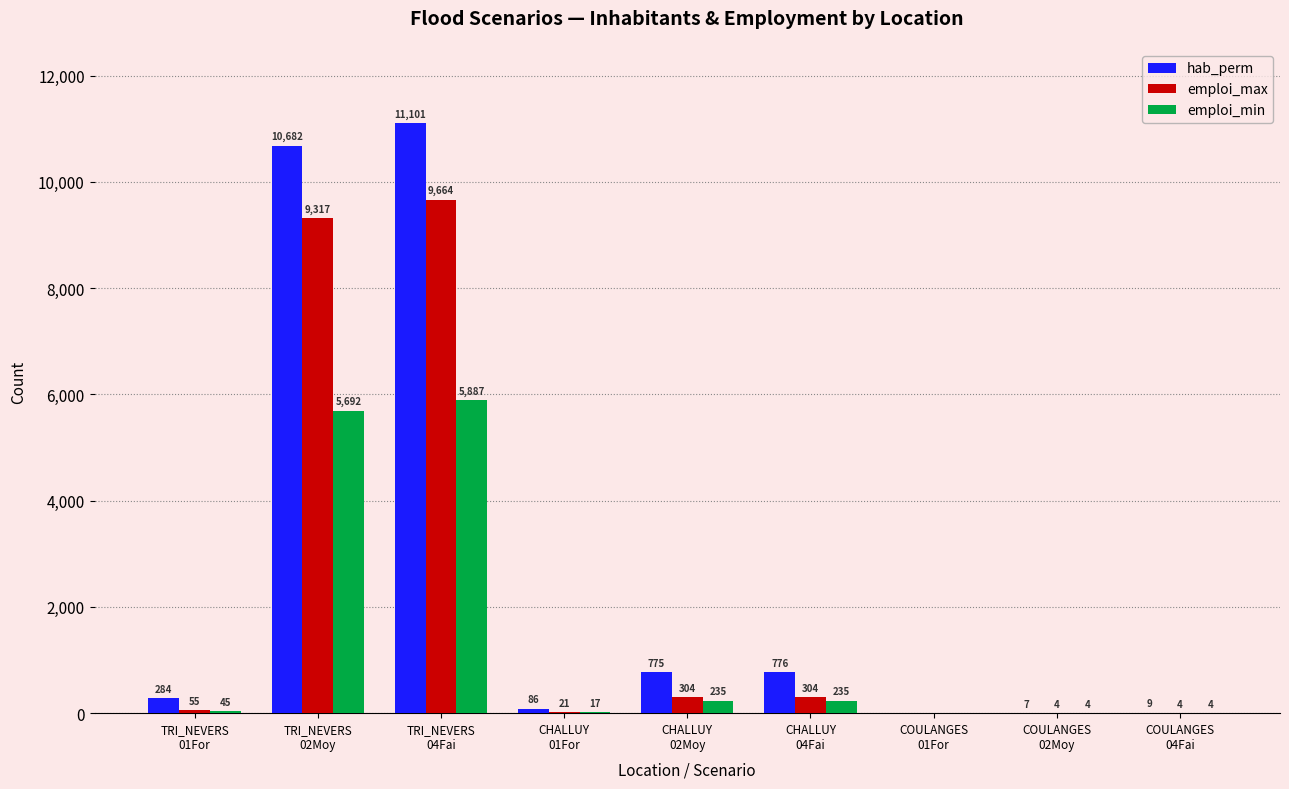

What is the sum of all emploi_max values?

19673